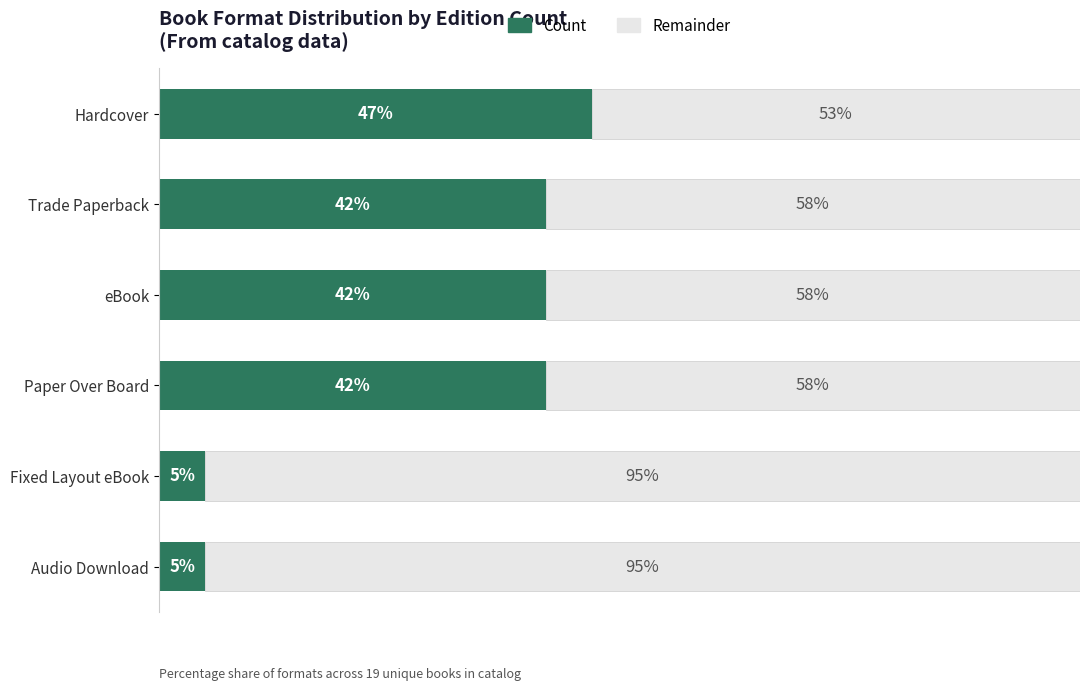

The Remainder series shows 30 at eBook. True or false?

False